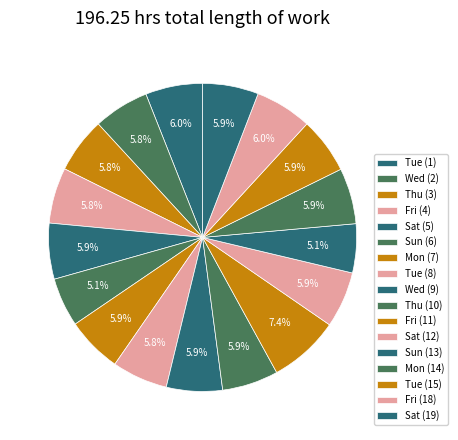

To the nearest percent, what is the average slice percentage?

6%